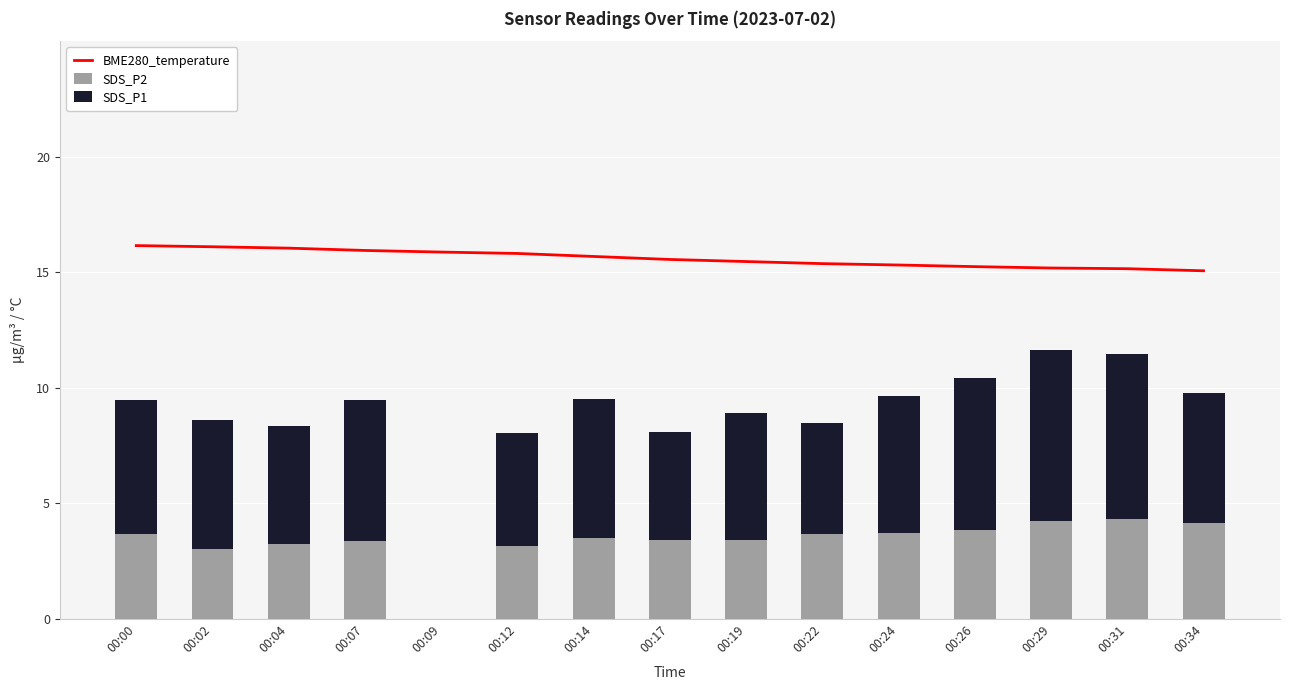

Reading left to right, what are all the values shown in this chart?

BME280_temperature: 00:00=16.1	00:02=16.1	00:04=16.0	00:07=15.9	00:09=15.9	00:12=15.8	00:14=15.7	00:17=15.6	00:19=15.5	00:22=15.4	00:24=15.3	00:26=15.2	00:29=15.2	00:31=15.2	00:34=15.1
SDS_P2: 00:00=3.7	00:02=3.0	00:04=3.2	00:07=3.4	00:09=0.0	00:12=3.1	00:14=3.5	00:17=3.4	00:19=3.4	00:22=3.6	00:24=3.7	00:26=3.8	00:29=4.2	00:31=4.3	00:34=4.1
SDS_P1: 00:00=5.8	00:02=5.6	00:04=5.1	00:07=6.1	00:09=0.0	00:12=4.9	00:14=6.0	00:17=4.7	00:19=5.5	00:22=4.8	00:24=5.9	00:26=6.6	00:29=7.4	00:31=7.1	00:34=5.7